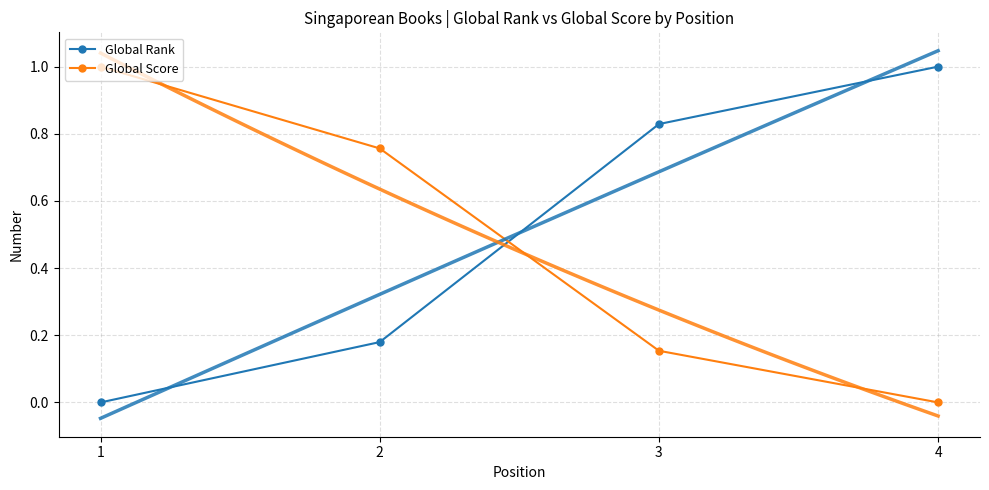

The Global Score series shows -0.4 at 4. True or false?

False